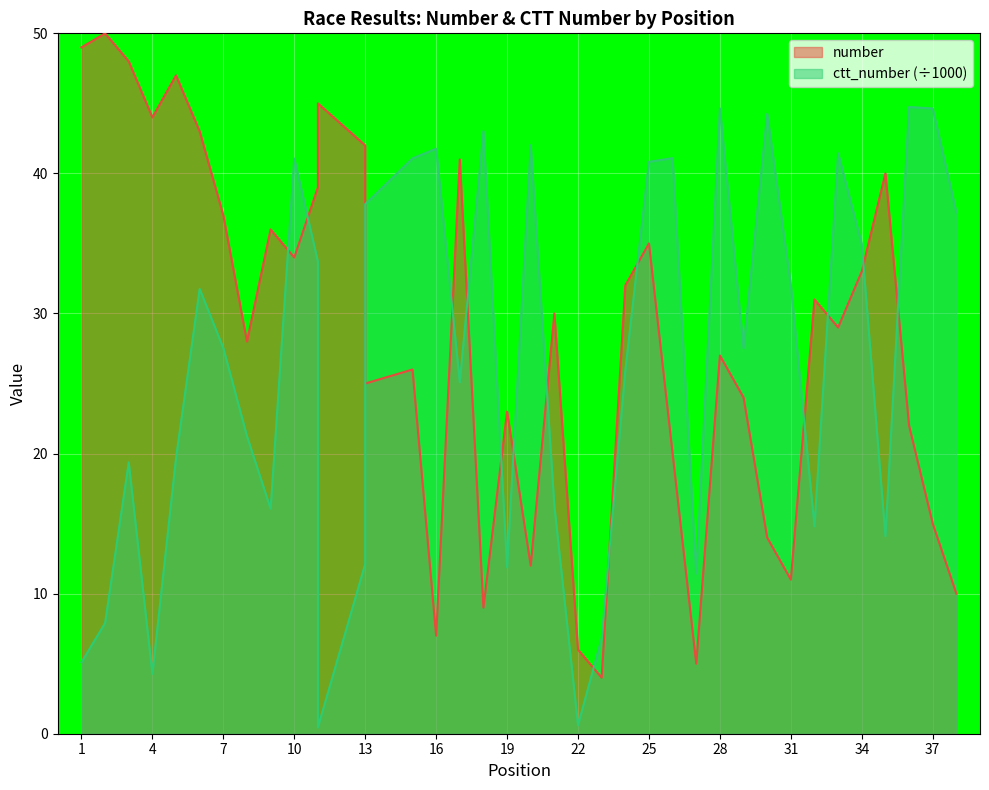

What is the total value across all series at 11?

72.7